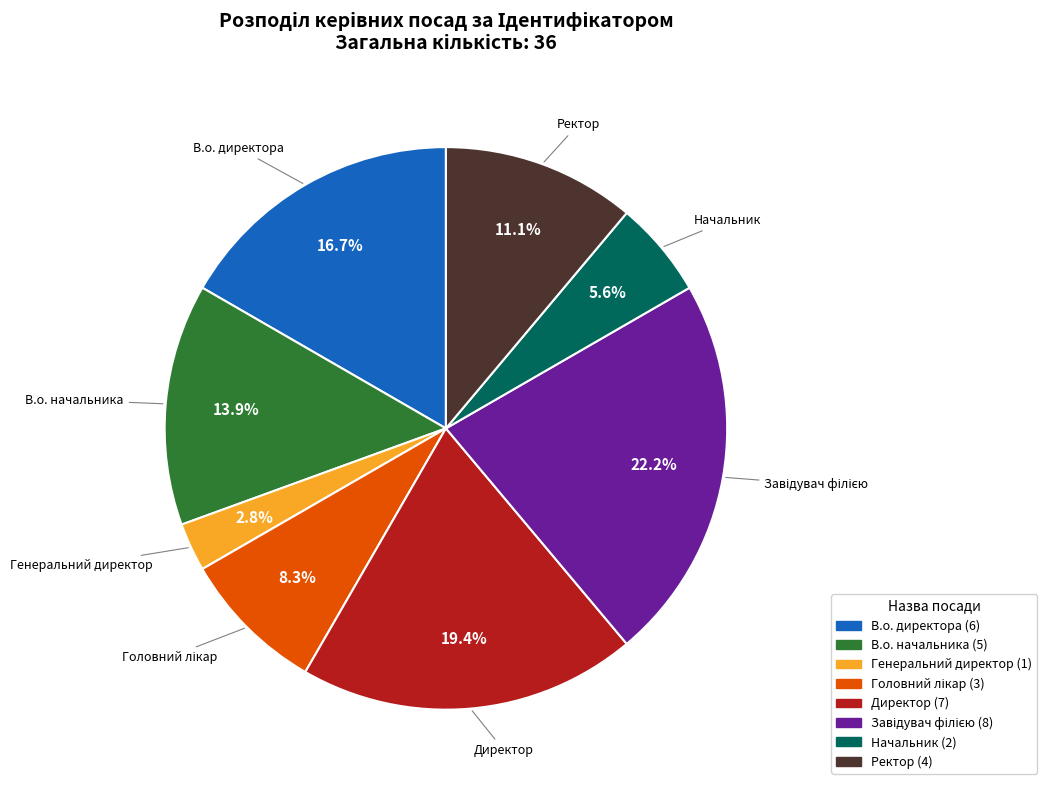

Does any single category account for the majority?

No